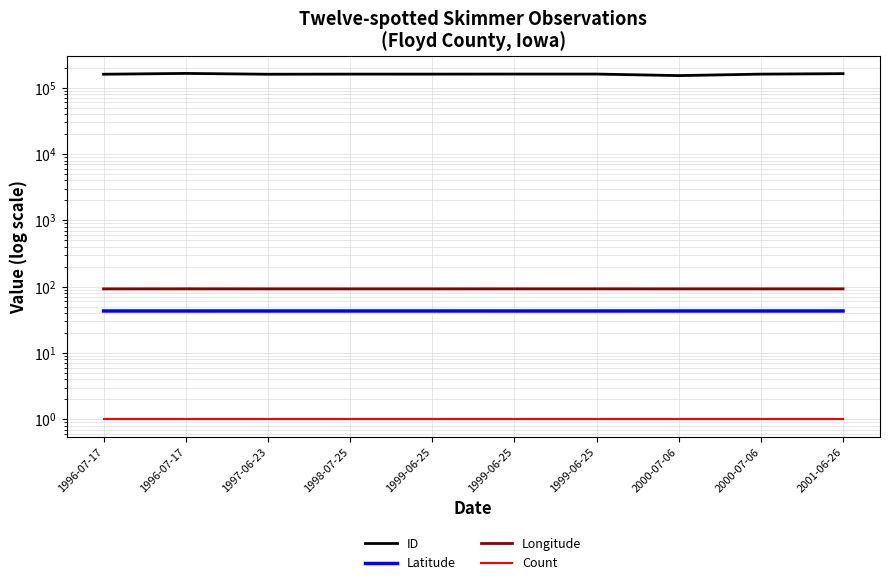

Between 1996-07-17 and 2001-06-26, which is larger?

1996-07-17